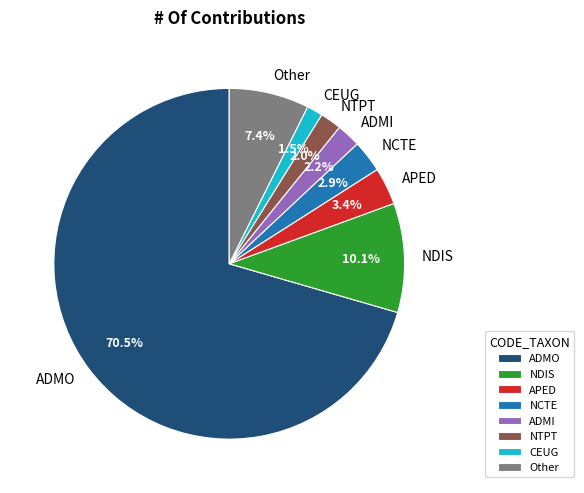

Which category accounts for the majority?

ADMO